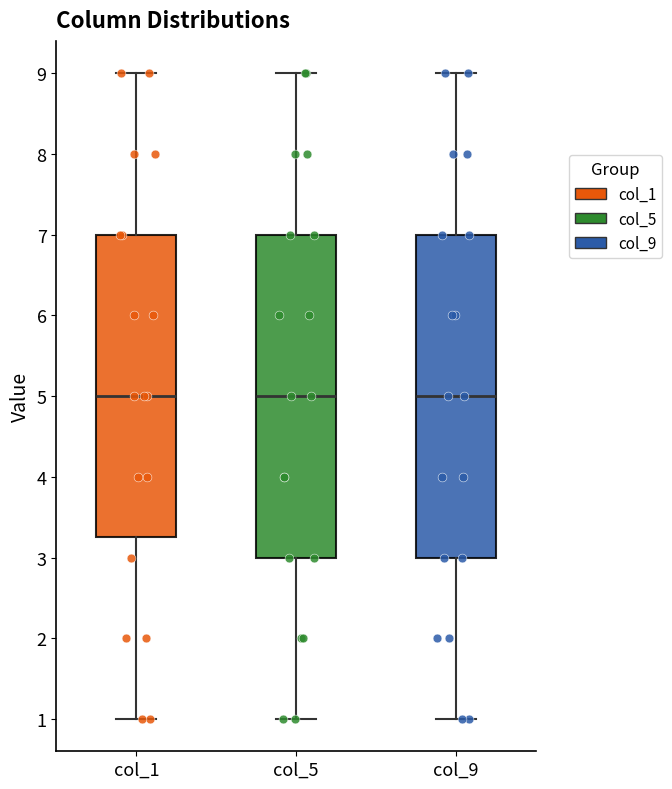

Reading left to right, read every box against the y-axis: the position of its median line, the range the box covers, and the ends of its whiskers. The values are not printed on the chart, so give them approximately, as read against the axis.

col_1: median 5.0, box 3.3 to 7.0, whiskers 1.0 to 9.0
col_5: median 5.0, box 3.0 to 7.0, whiskers 1.0 to 9.0
col_9: median 5.0, box 3.0 to 7.0, whiskers 1.0 to 9.0